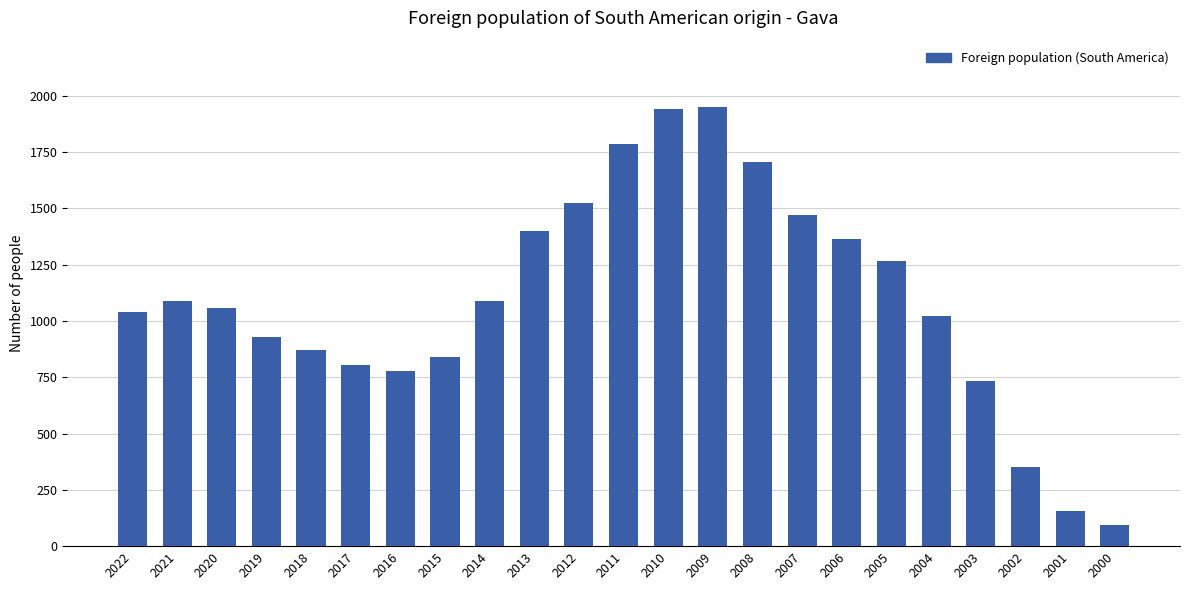

Which has a higher value, 2002 or 2022?

2022